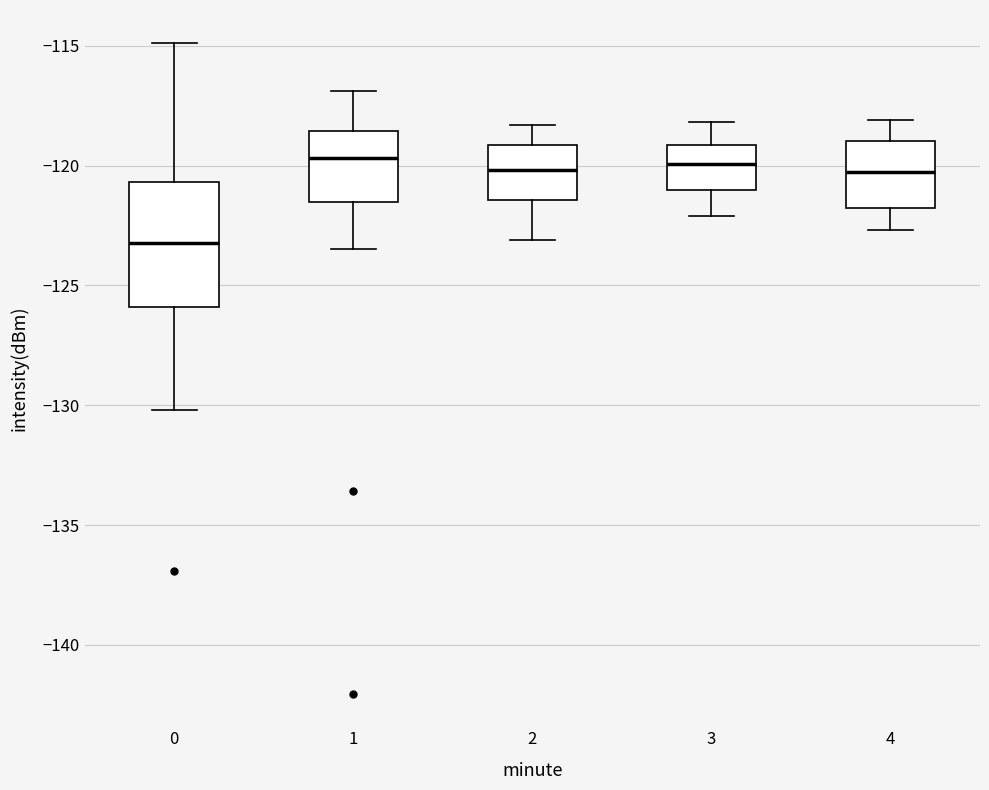

Where is the lower edge of the box at x = 0 on the y-axis? The values are not printed on the chart, so give them approximately, as read against the axis.

-126.0